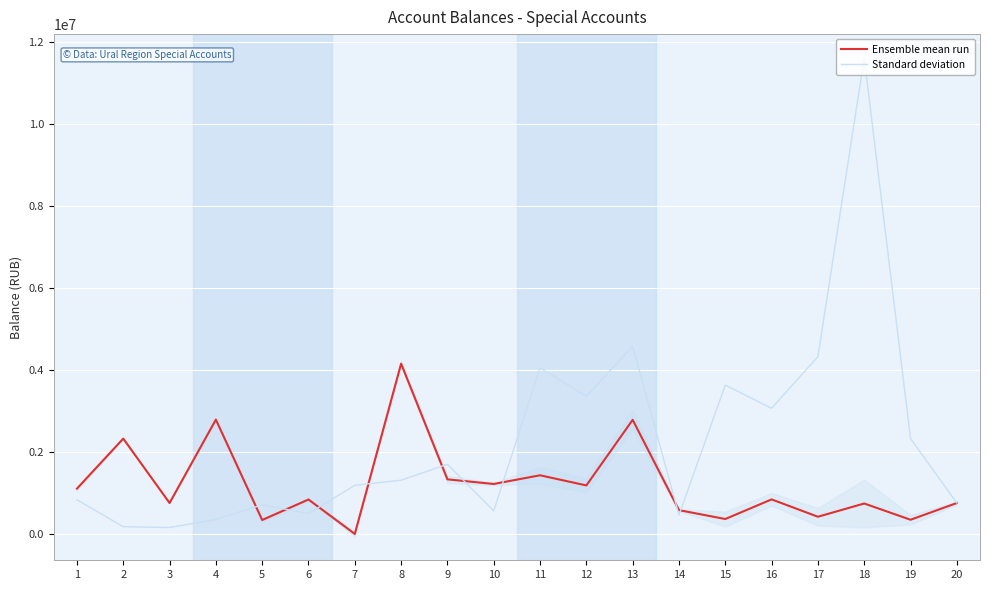

What is the difference between the maximum and second lowest values in the Ensemble mean run series?

3809706.6